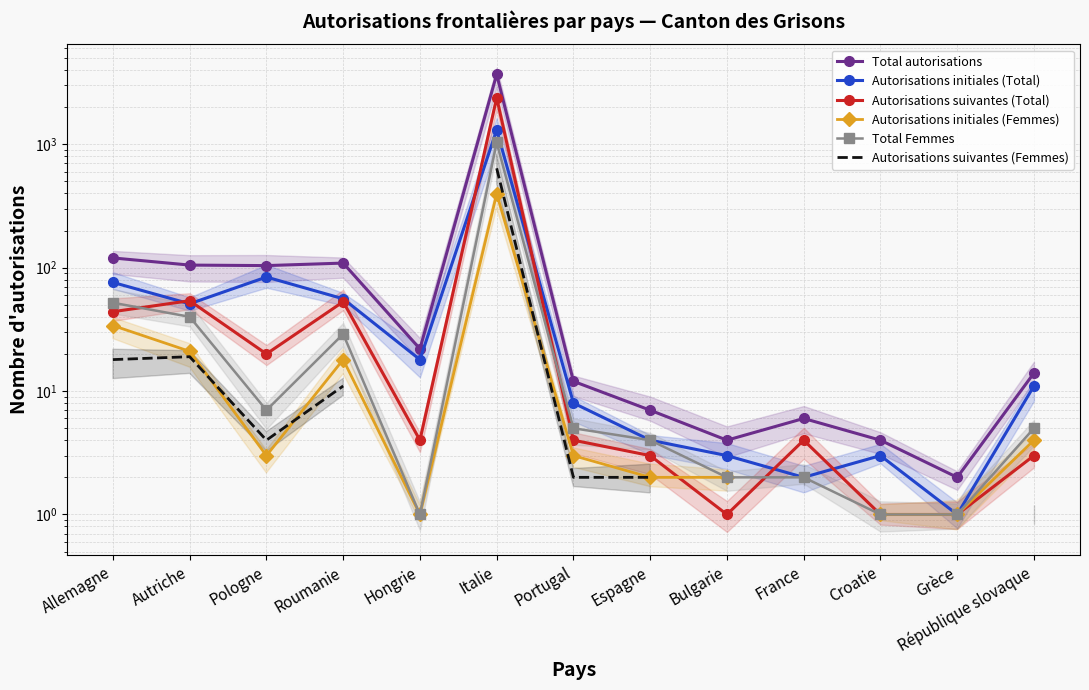

Rank the series at Espagne from lowest to highest value.

Autorisations initiales (Femmes), Autorisations suivantes (Femmes), Autorisations suivantes (Total), Autorisations initiales (Total), Total Femmes, Total autorisations